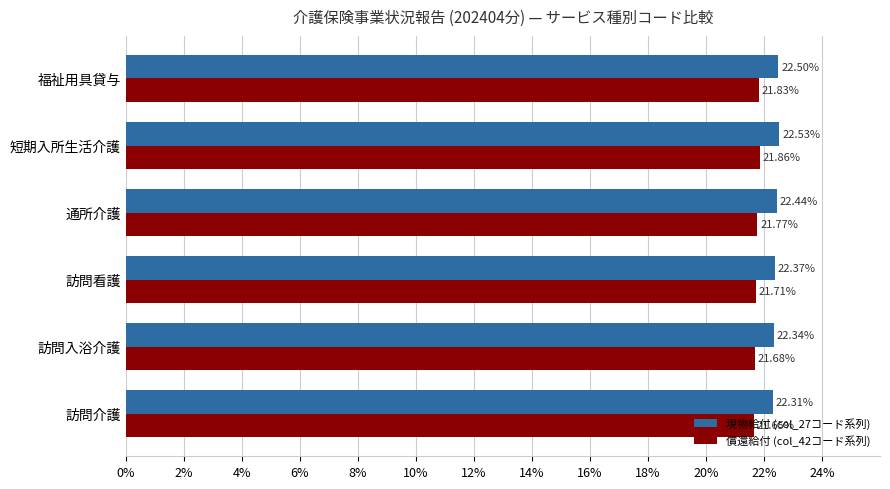

At which category is the sum across all series the highest?

短期入所生活介護